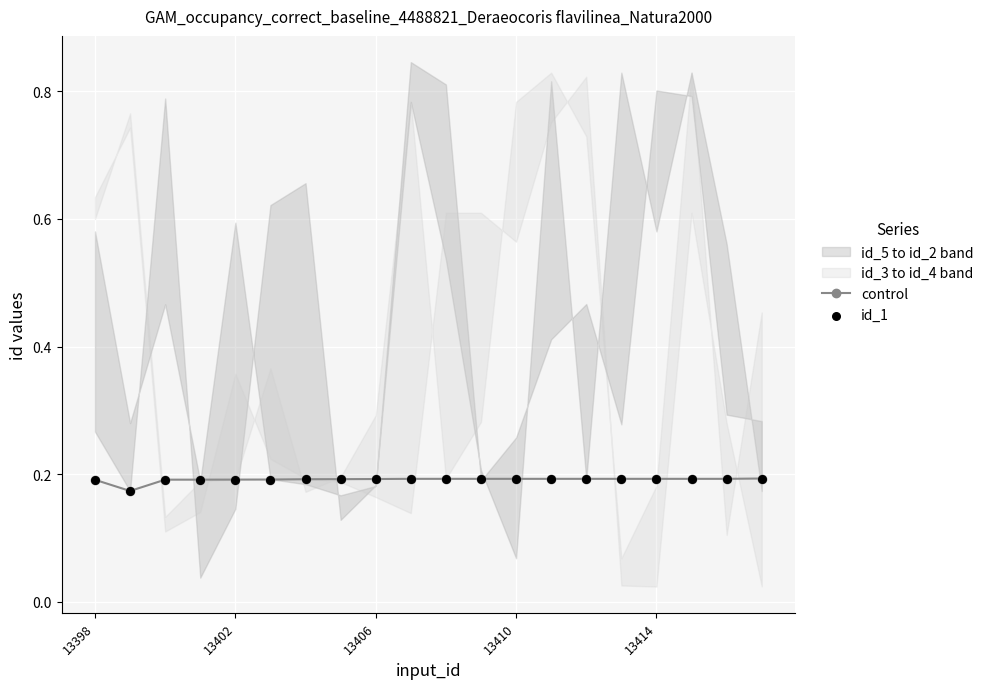

Count the control values in the range 0 to 1.

20